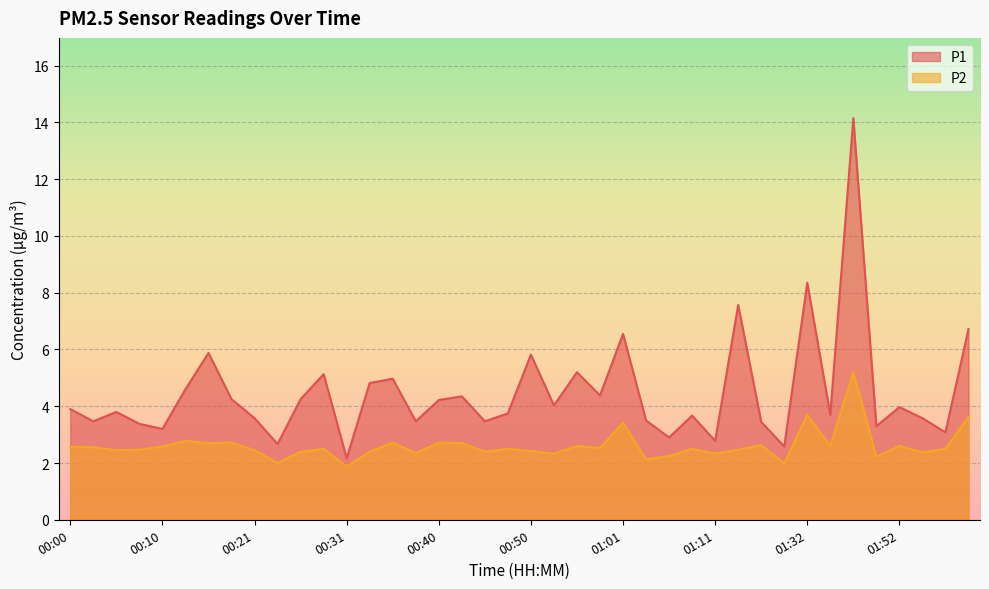

Rank the series by their maximum value, from highest to lowest.

P1, P2